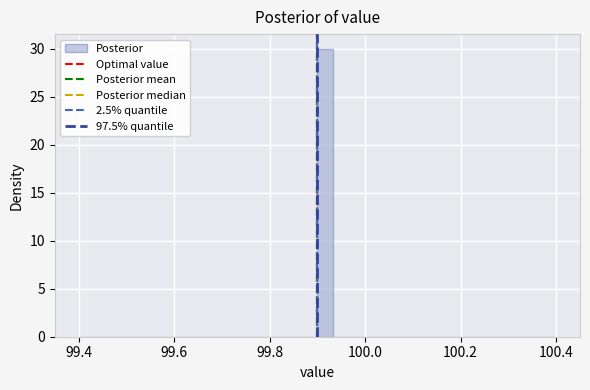

Around what value on the x-axis is the tallest bar? Give the approximate position of its centre, as read against the axis.

99.92